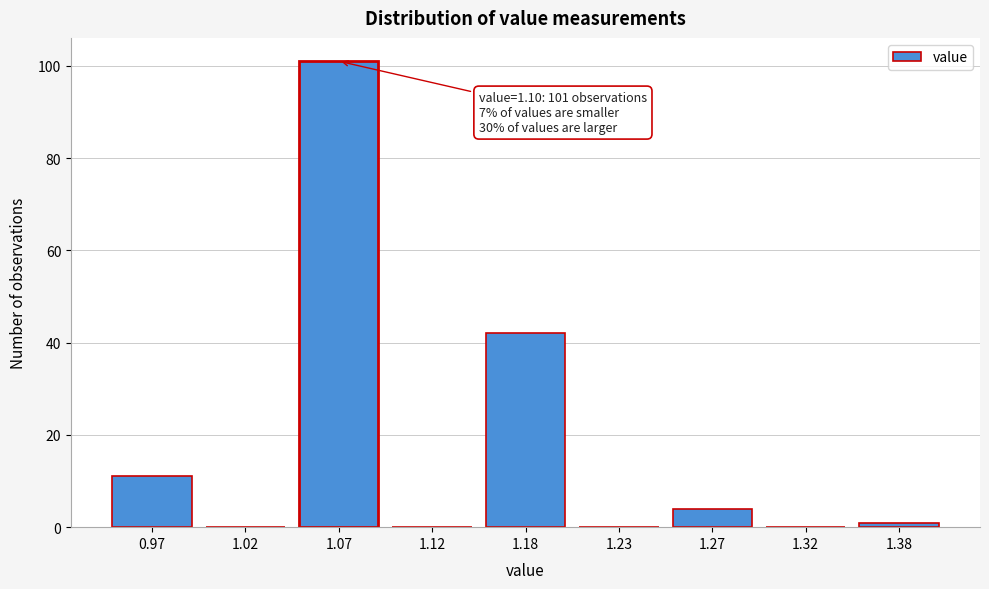

Reading left to right, list all the values displayed in this chart.

0.97=11	1.02=0	1.07=101	1.12=0	1.18=42	1.23=0	1.27=4	1.32=0	1.38=1